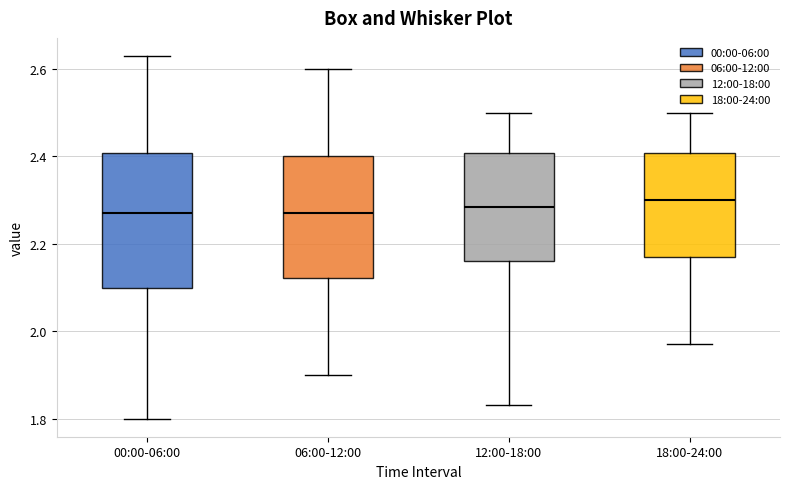

Which box is the tallest, from its lower edge to its upper edge?

00:00-06:00